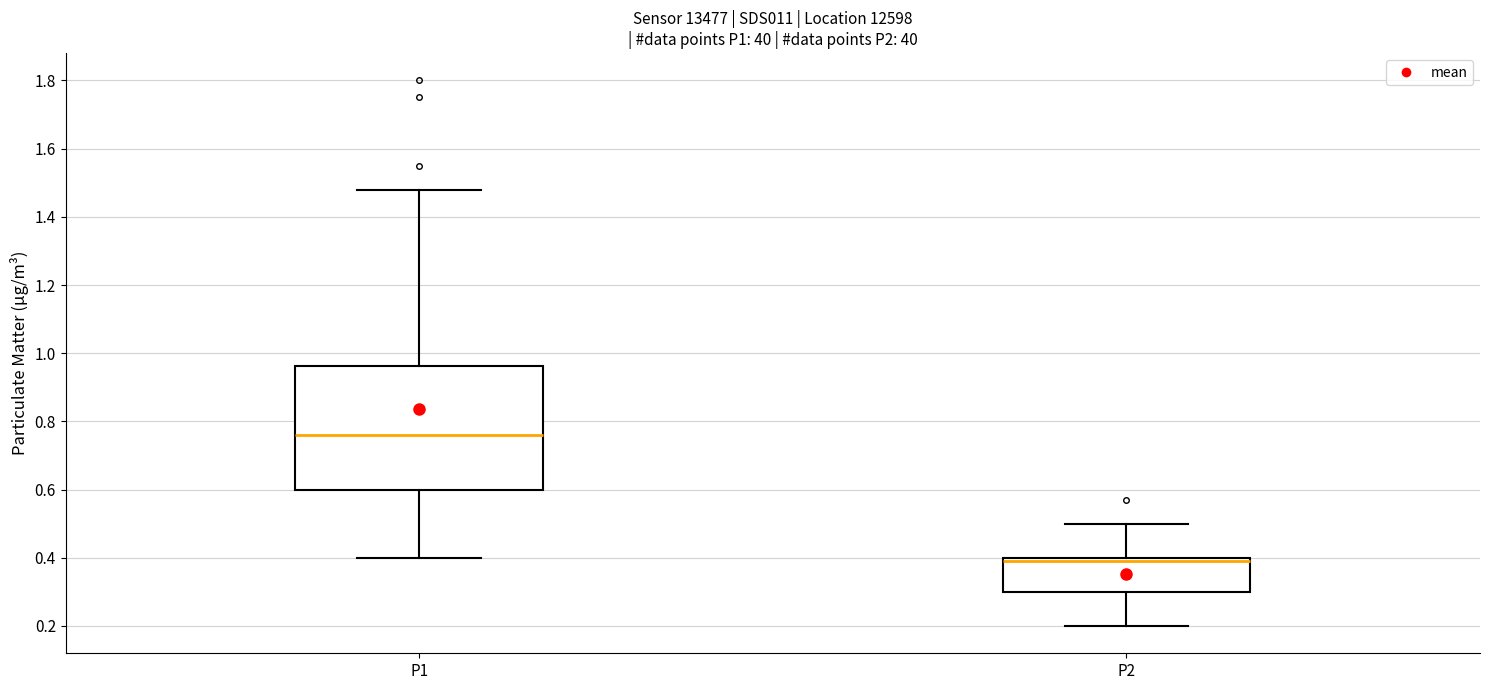

Which box has the lowest median line?

P2